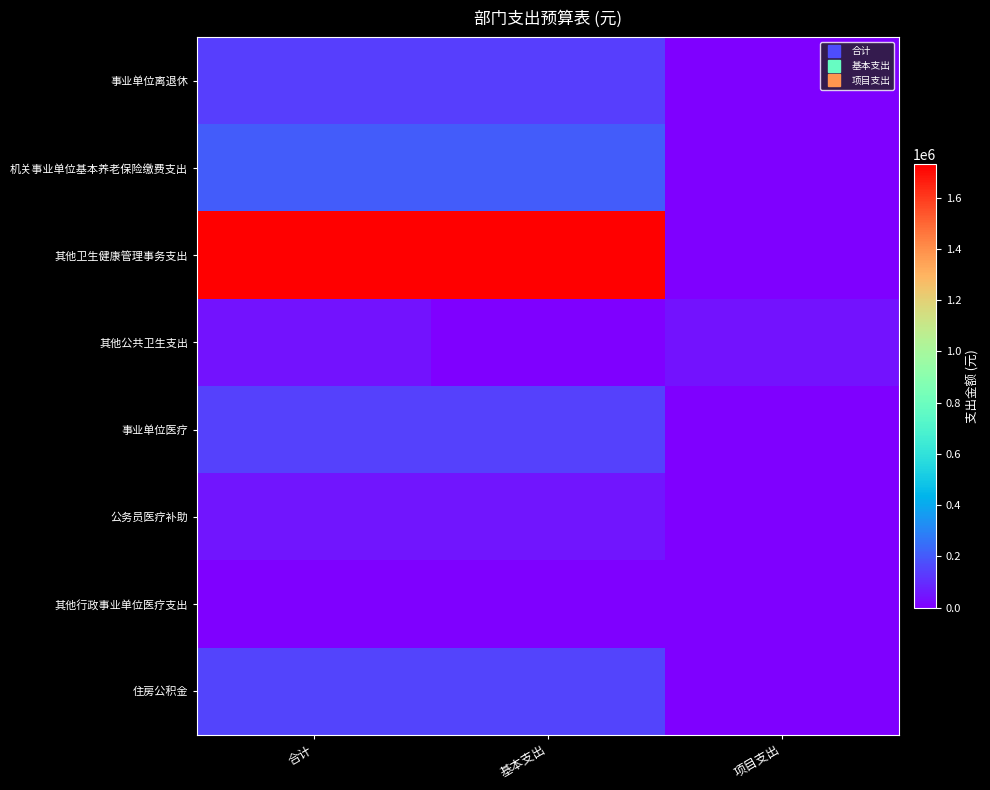

List the series in order of their peak value, highest first.

其他卫生健康管理事务支出, 机关事业单位基本养老保险缴费支出, 住房公积金, 事业单位医疗, 事业单位离退休, 公务员医疗补助, 其他公共卫生支出, 其他行政事业单位医疗支出